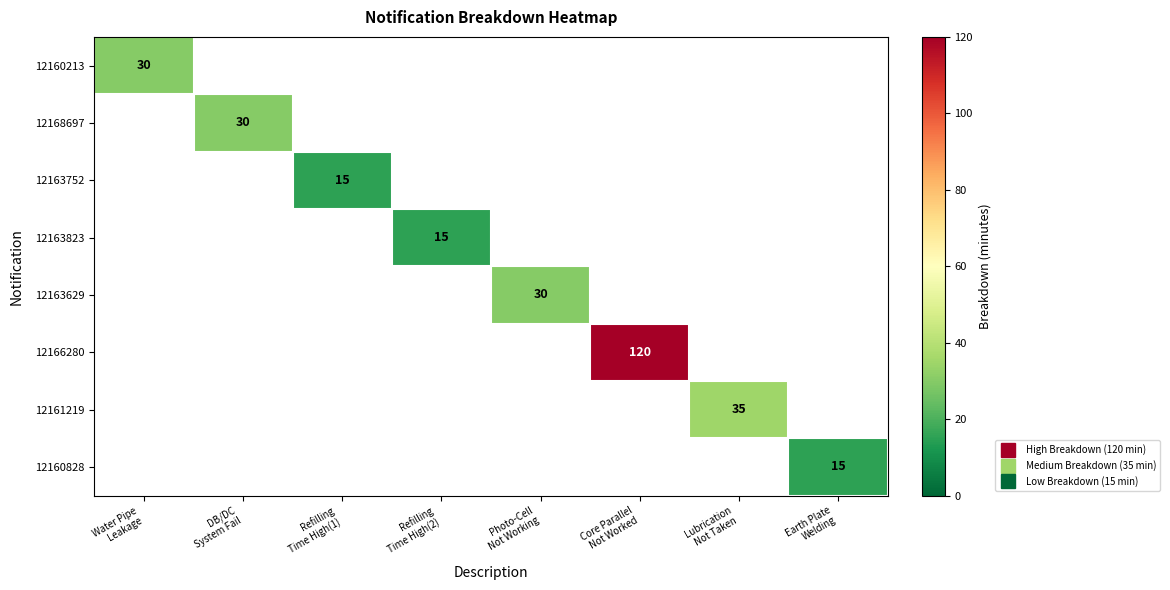

The 12163752 series shows -7 at Lubrication Not Taken. True or false?

False